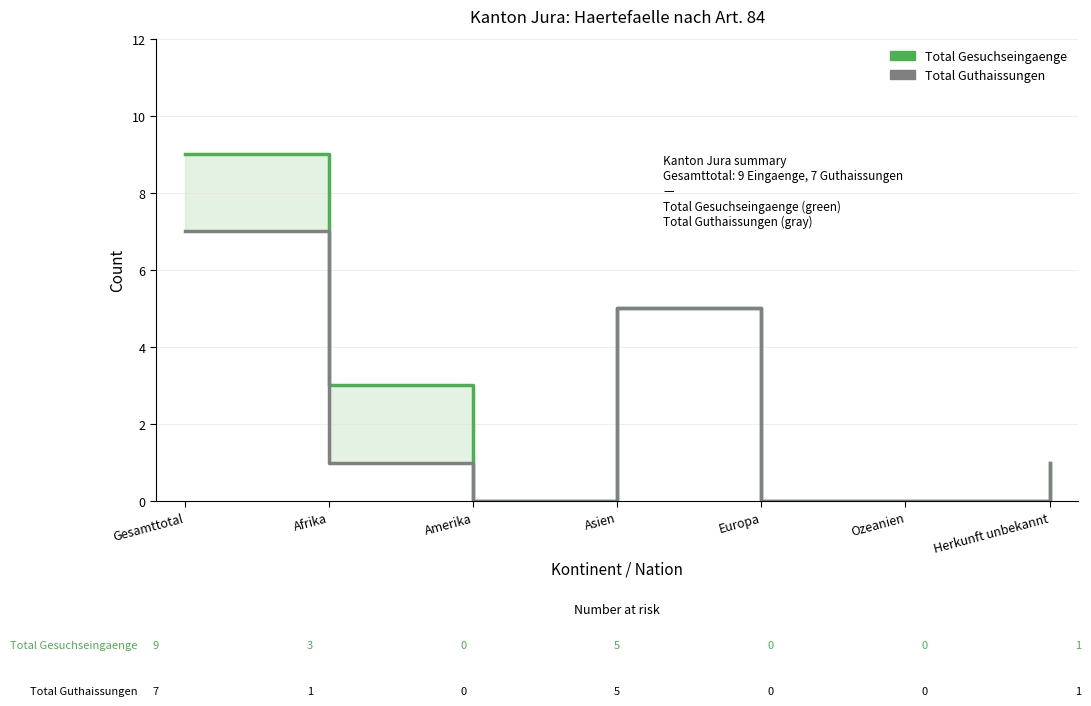

True or false: Total Guthaissungen and Total Gesuchseingaenge intersect in this chart.

False